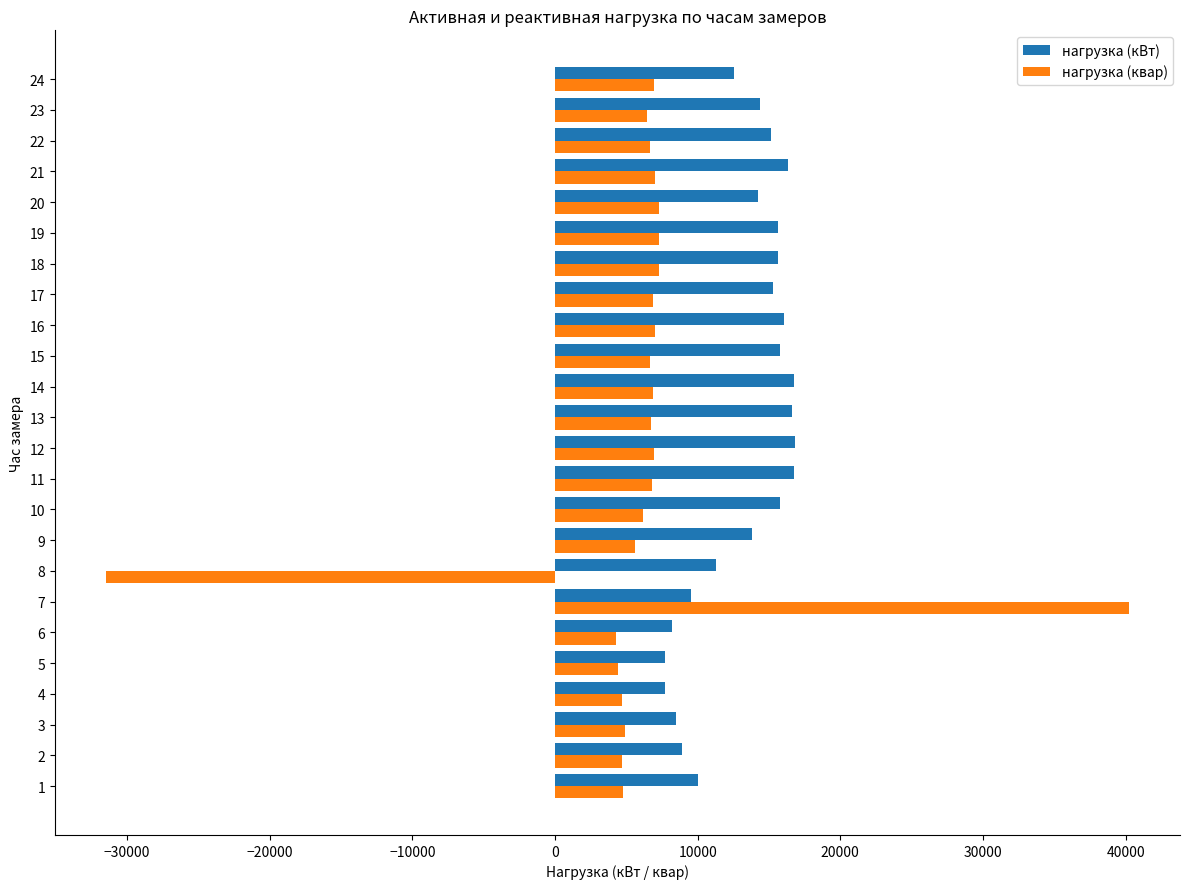

The value of нагрузка (квар) at 7 is 40224.0. True or false?

True